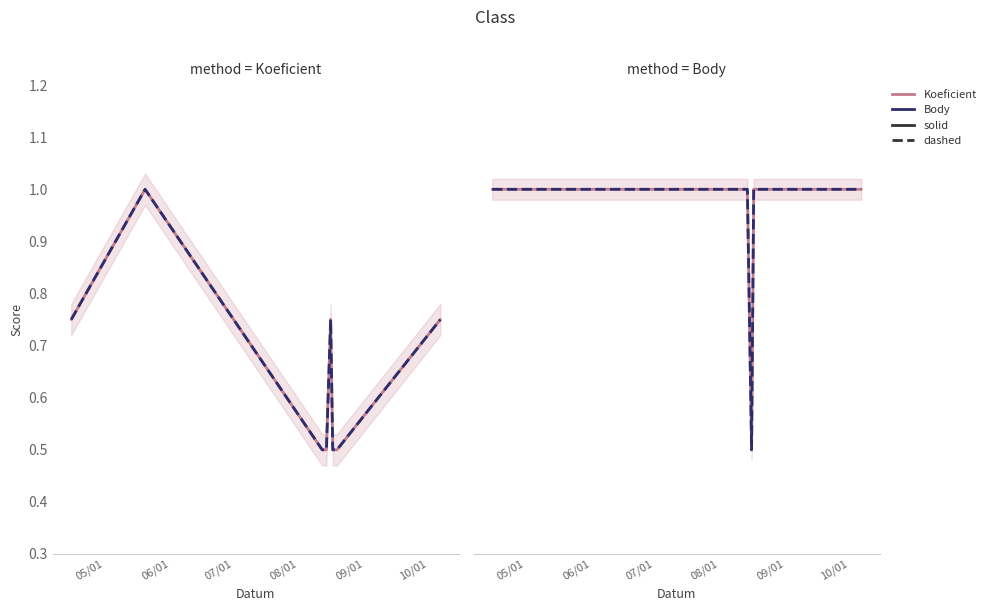

Which series has the widest spread of values?

Koeficient (solid)